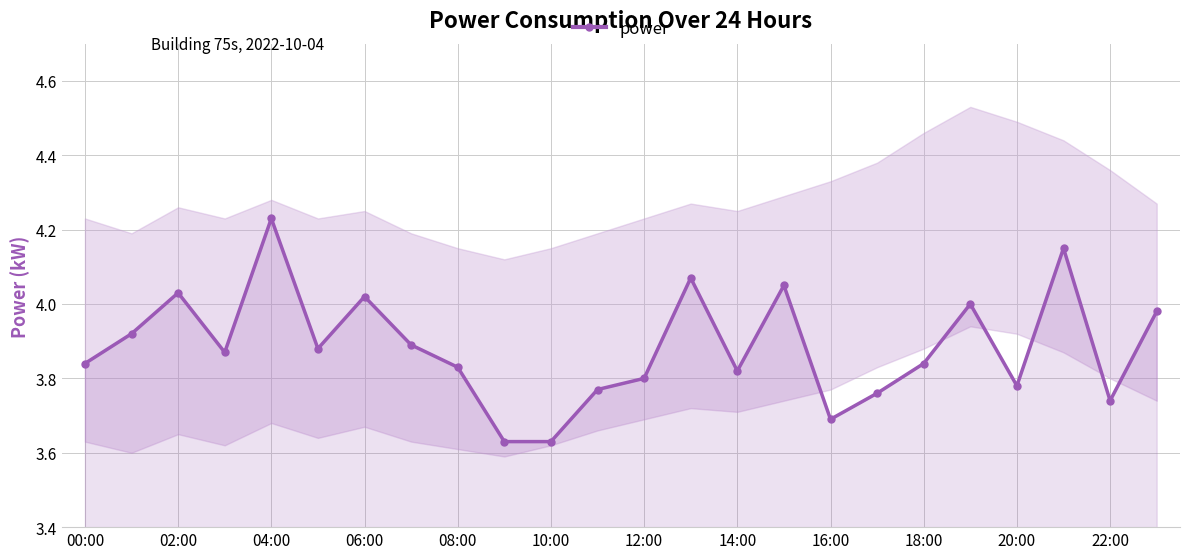

In power, how many points are higher than both neighbors (excluding endpoints)?

7